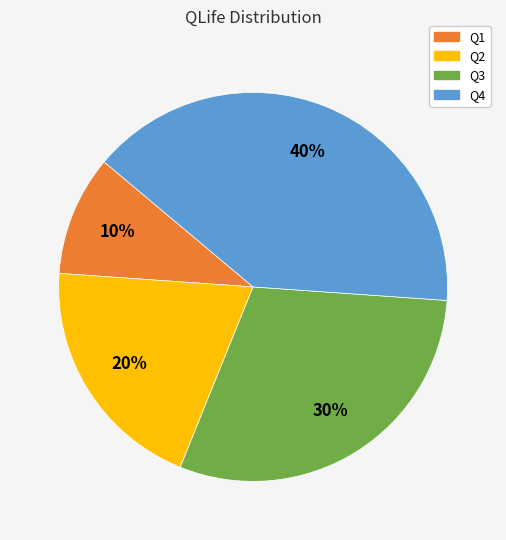

Which category has the biggest portion of the pie?

Q4